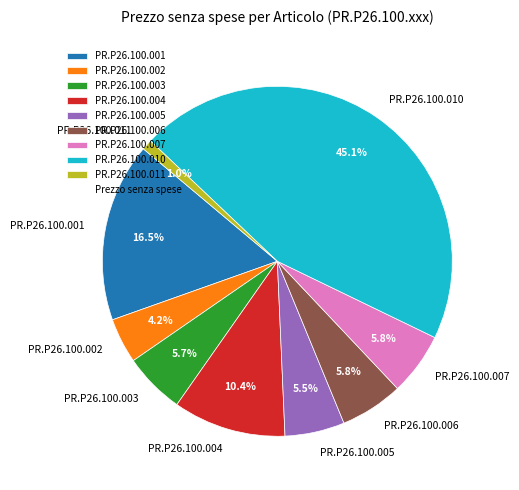

How many slices are in this pie chart?

9